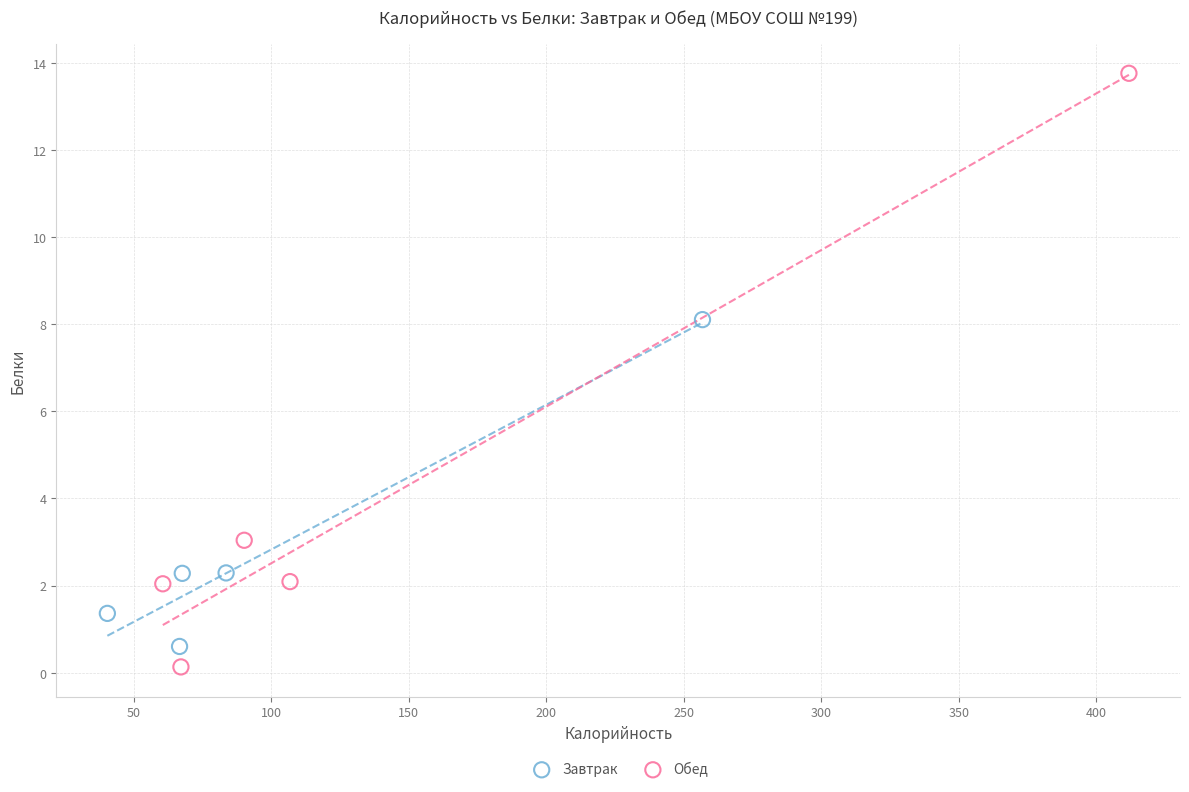

Which series has the largest Y range (max minus min)?

Обед